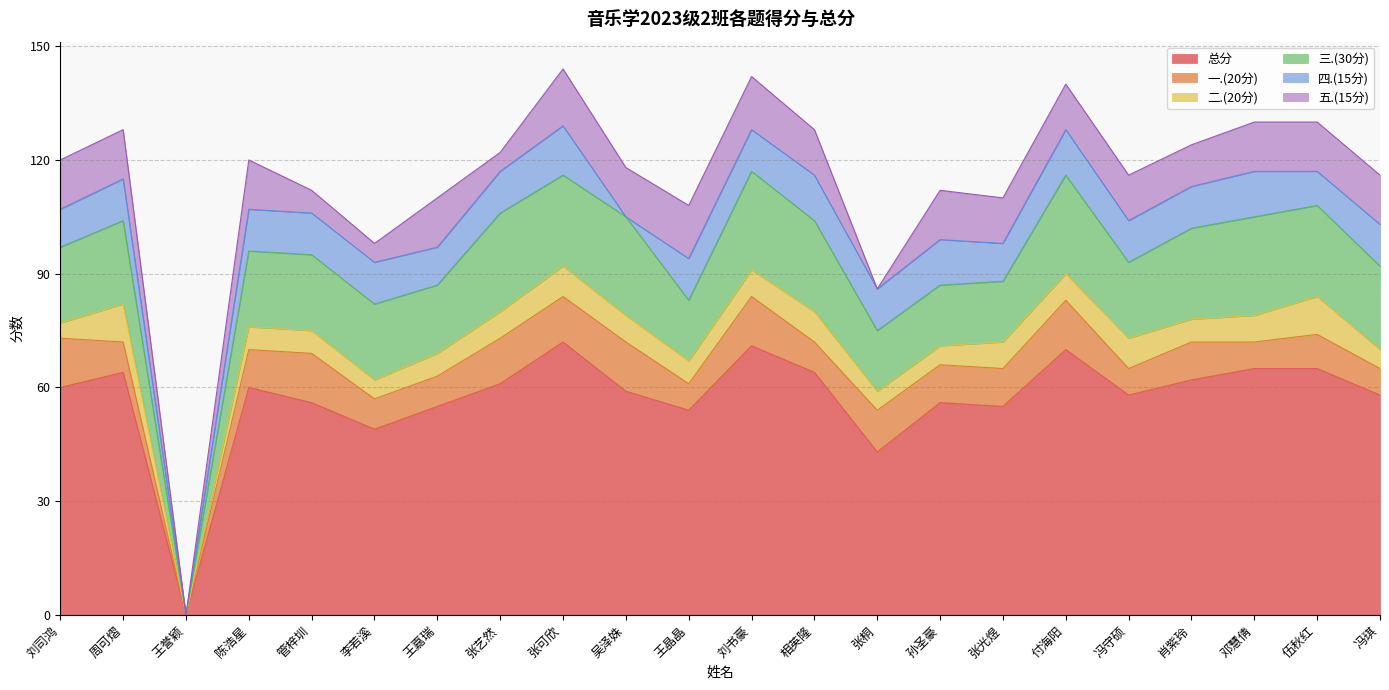

What is the total value across all series at 伍秋红?

130